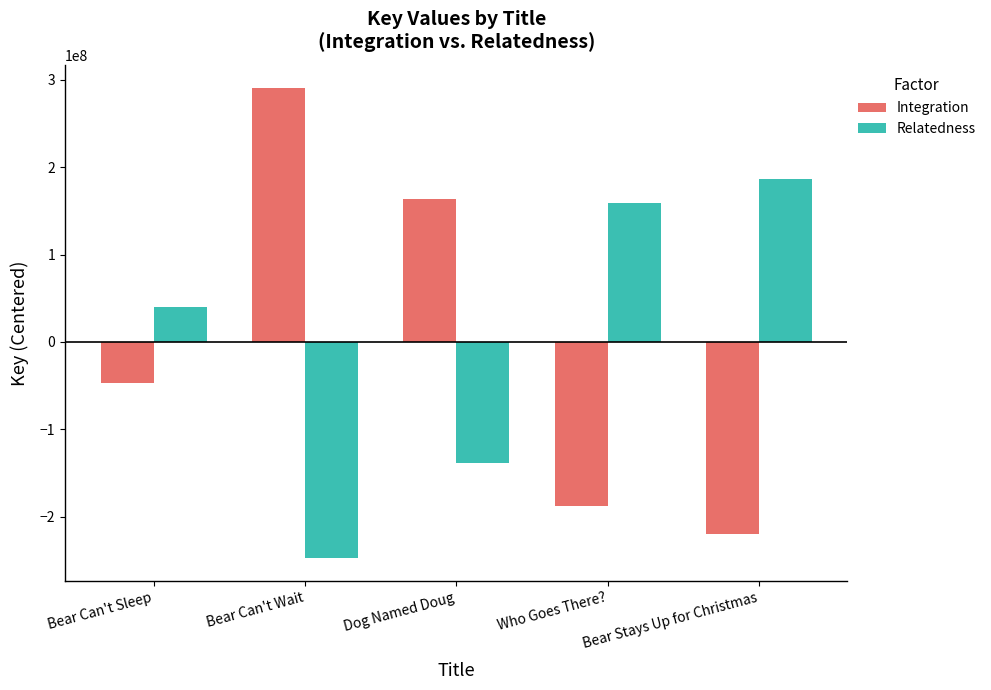

Which series changed the most between Bear Can't Sleep and Dog Named Doug?

Integration